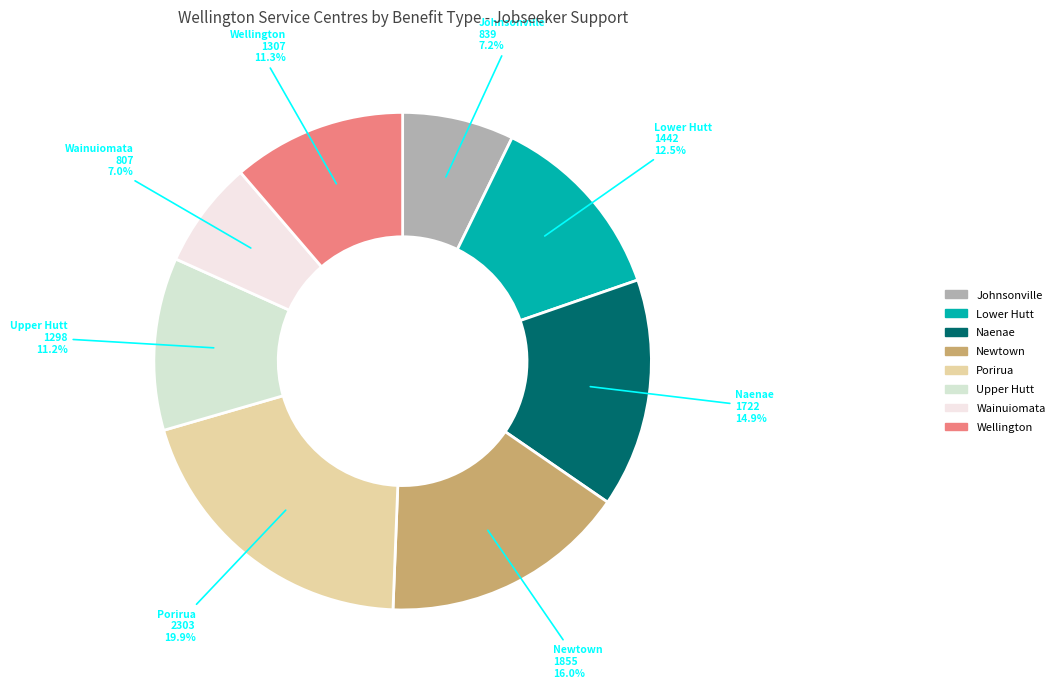

True or false: Upper Hutt accounts for 25% of the total.

False